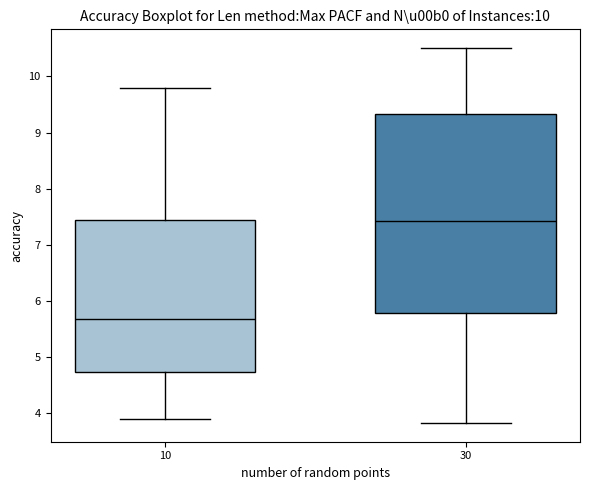

Comparing the boxes themselves (not the whiskers), which one is the tallest?

30